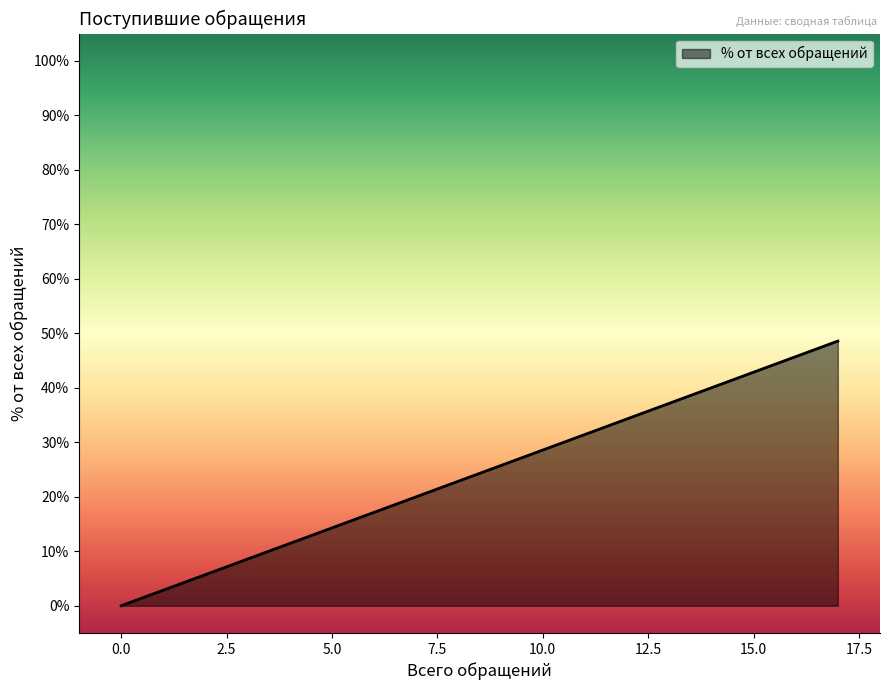

The chart shows a value of 23.5 at У Шаруденко И.Н.. True or false?

False